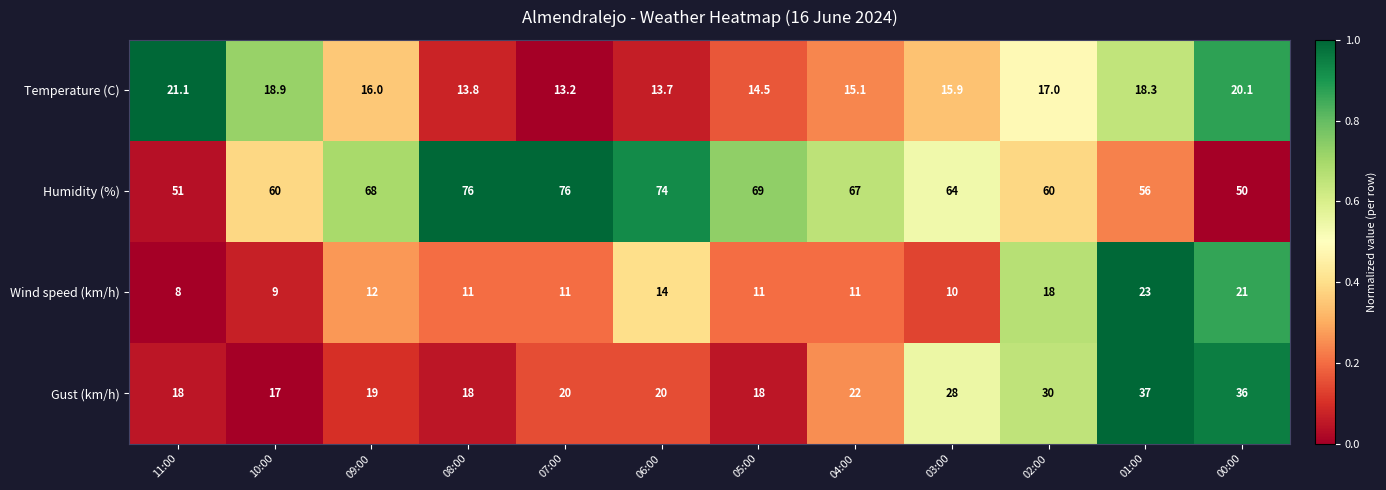

What is the spread (max minus min) of values at 03:00?

54.0